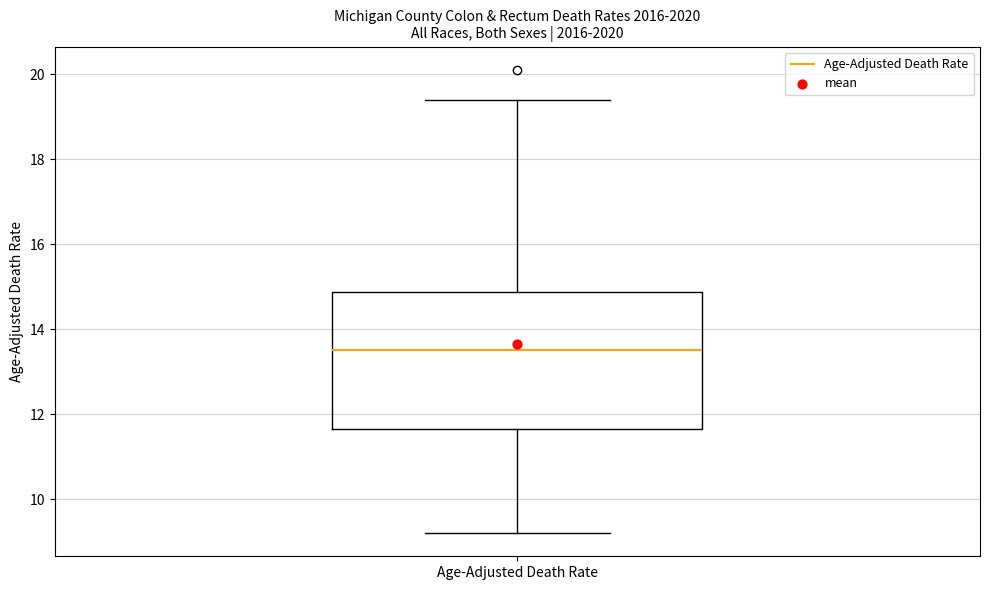

Where is the upper edge of the box for Age-Adjusted Death Rate on the y-axis? The values are not printed on the chart, so give them approximately, as read against the axis.

14.8